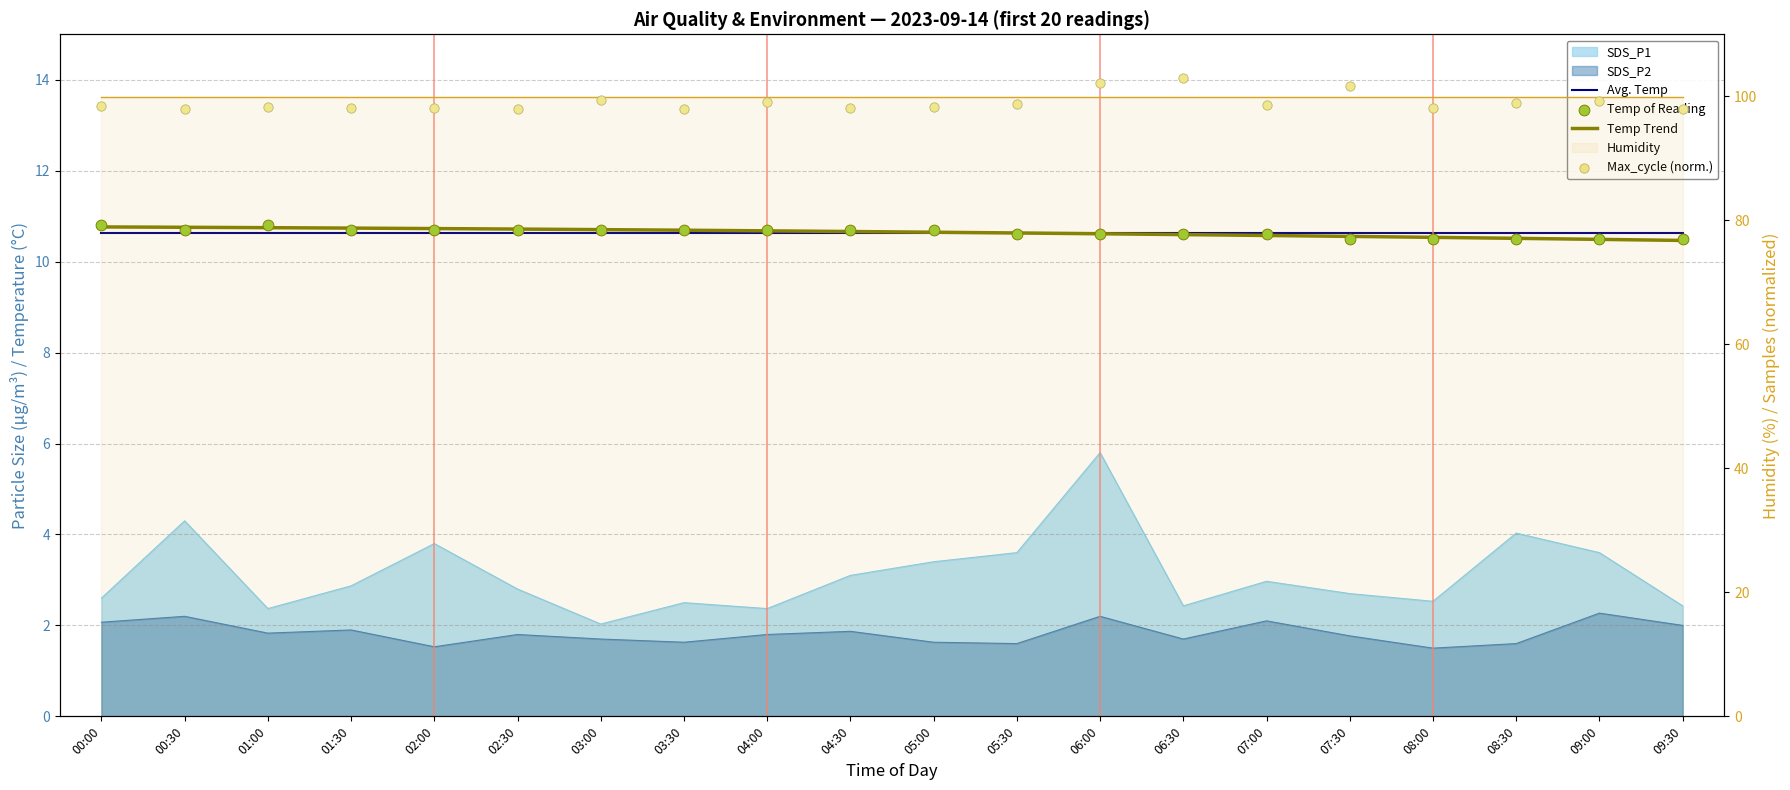

Which series contains the lowest Y value?

Temp Trend